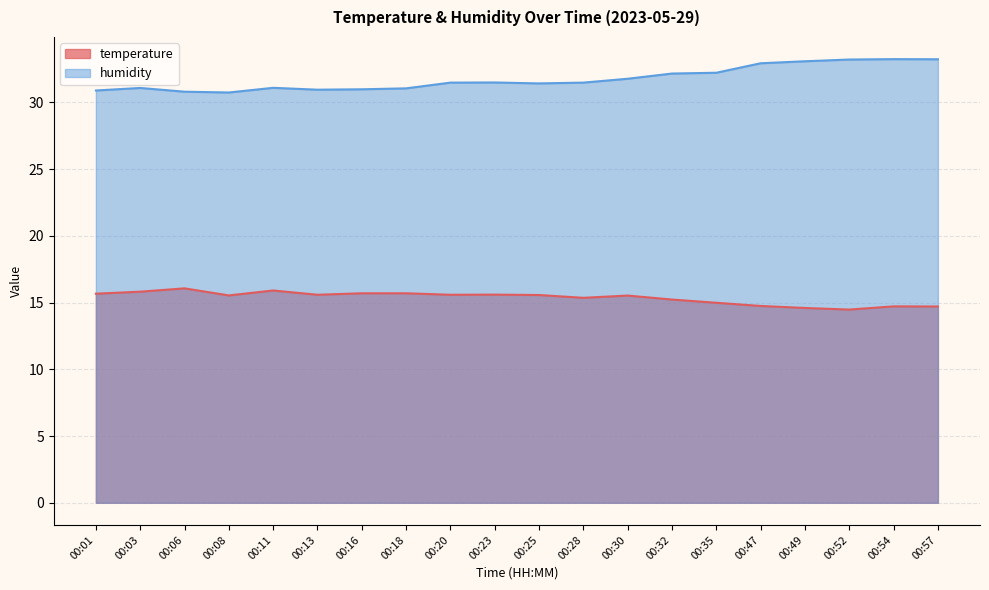

True or false: temperature and humidity cross at least once.

False